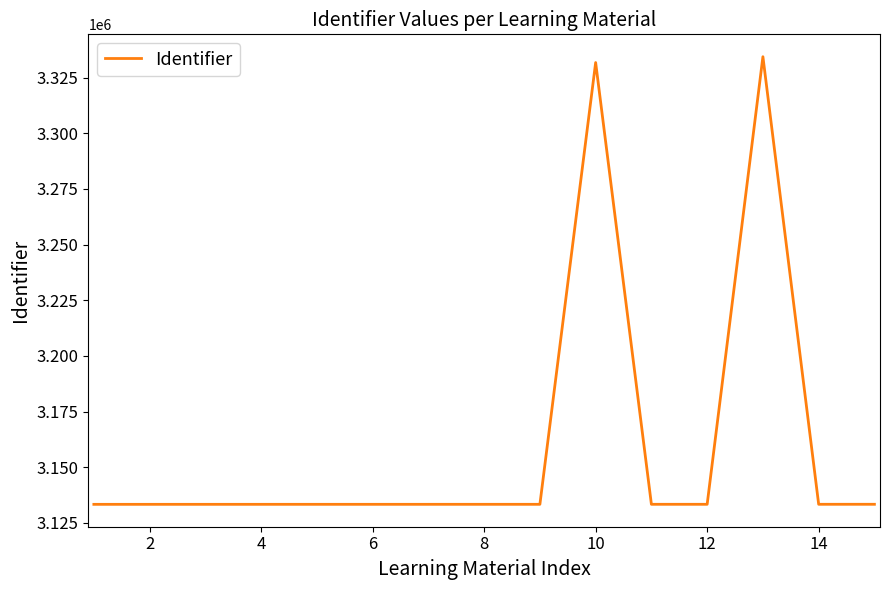

What is the greatest value displayed?

3334394